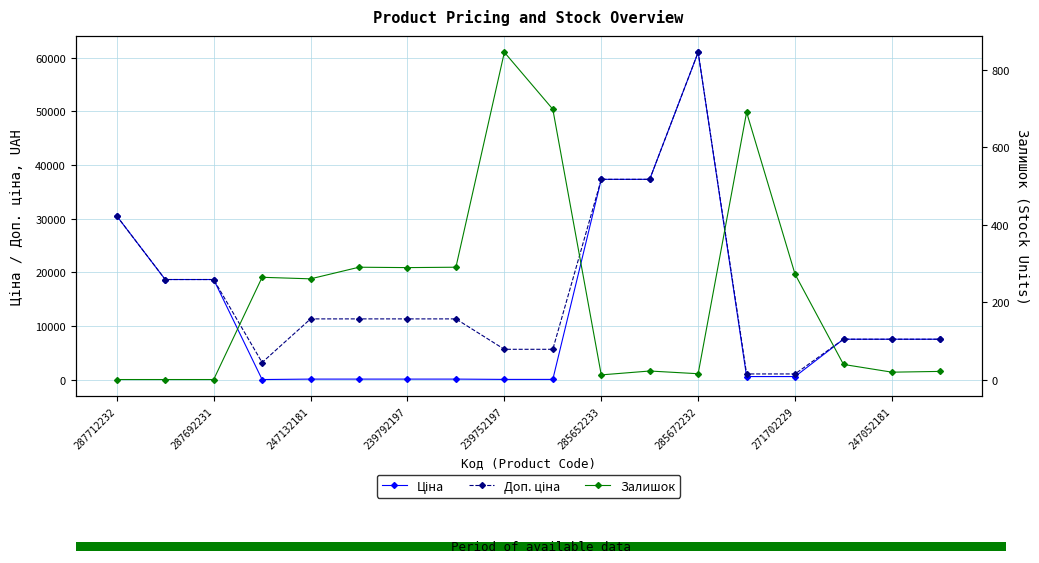

How many bars are there in each group?

3